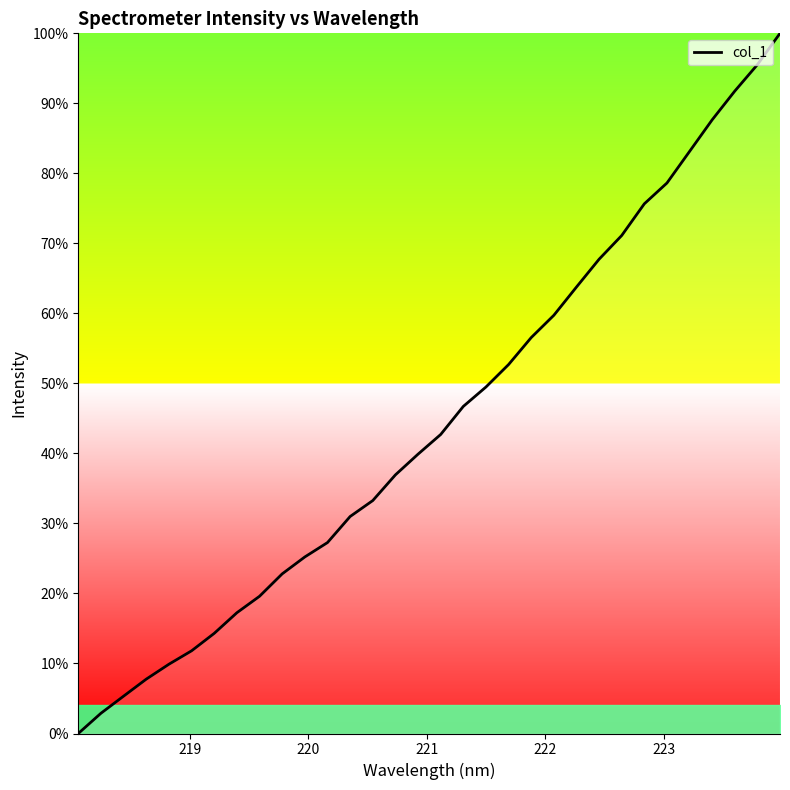

What is the maximum value shown in the chart?

100.0